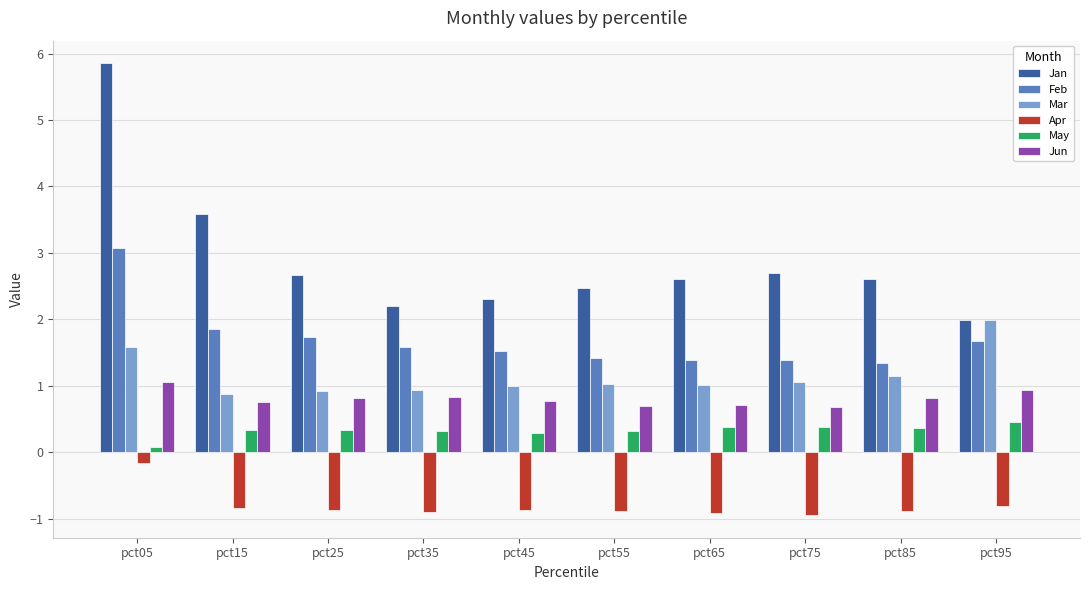

What is the sum of all Jun values?

8.1